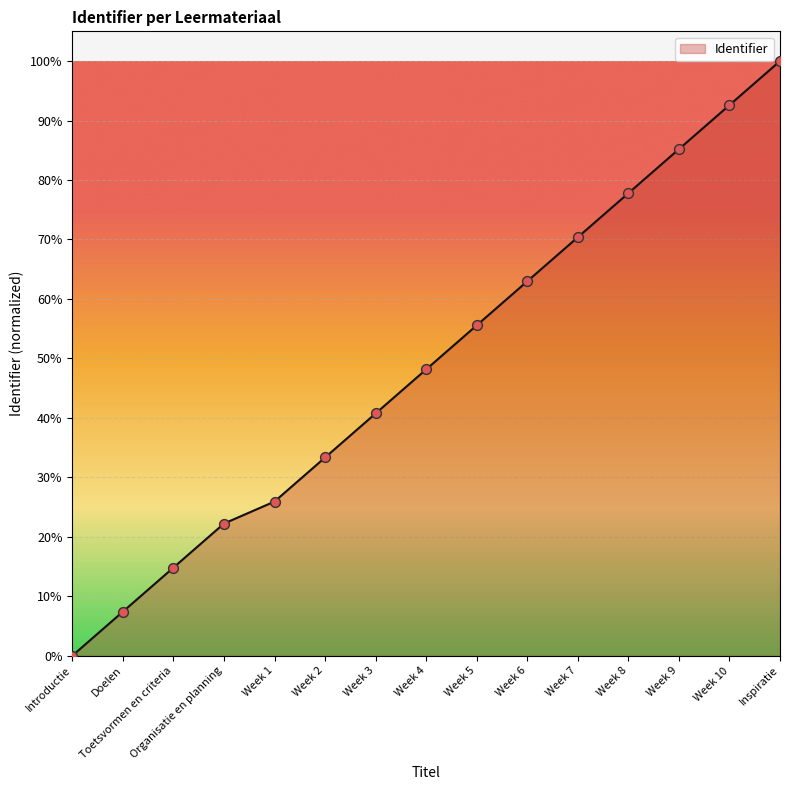

What is the change in value from Week 1 to Week 2?

+7.4